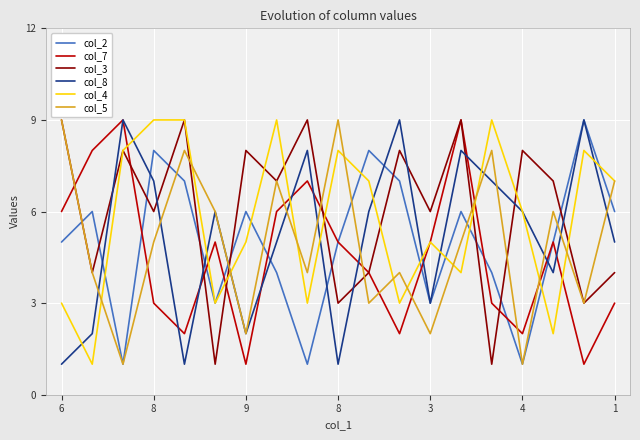

Reading left to right, transcribe all the data shown in this chart.

col_2: 5	6	1	8	7	3	6	4	1	5	8	7	3	6	4	1	5	9	6
col_7: 6	8	9	3	2	5	1	6	7	5	4	2	5	9	3	2	5	1	3
col_3: 9	4	8	6	9	1	8	7	9	3	4	8	6	9	1	8	7	3	4
col_8: 1	2	9	7	1	6	2	5	8	1	6	9	3	8	7	6	4	9	5
col_4: 3	1	8	9	9	3	5	9	3	8	7	3	5	4	9	6	2	8	7
col_5: 9	4	1	5	8	6	2	7	4	9	3	4	2	5	8	1	6	3	7